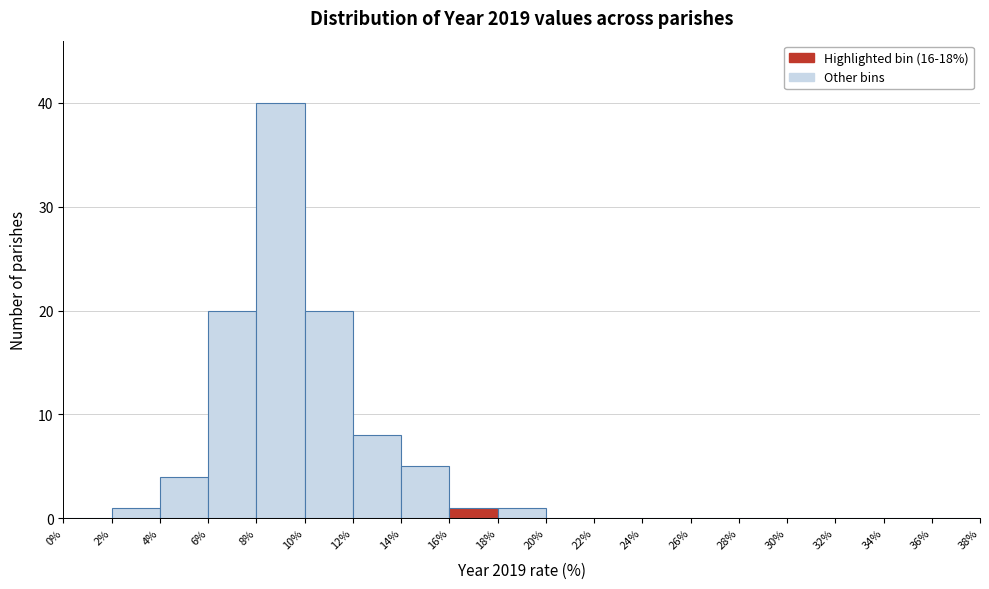

How tall is the bar that spans 14% to 16% on the x-axis? The values are not printed on the chart, so give them approximately, as read against the axis.

5